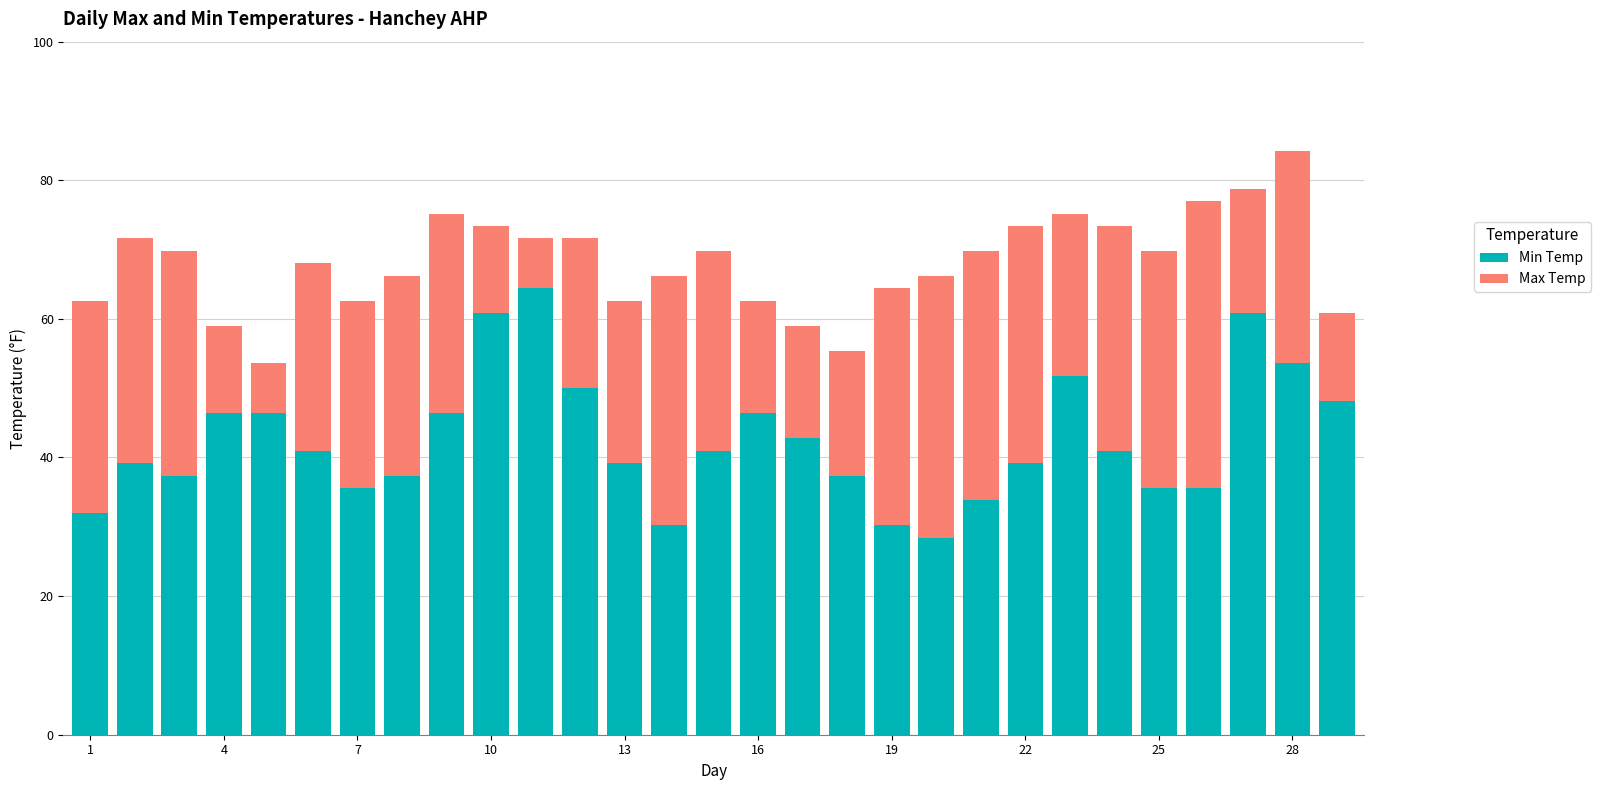

What is the lowest value of the Min Temp series?

28.4